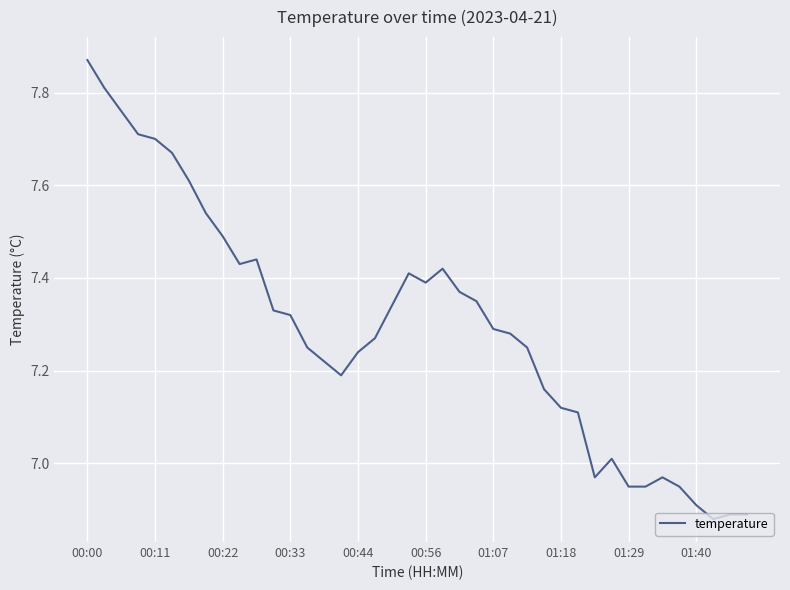

What is the difference between the maximum and minimum values?

1.0